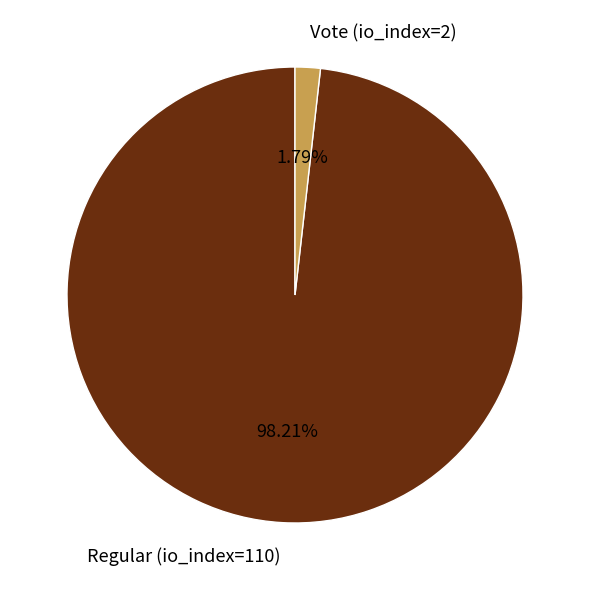

How many slices are in this pie chart?

2